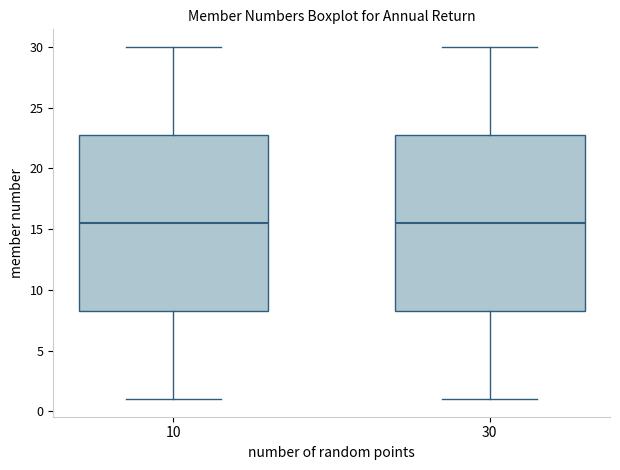

Reading left to right, read every box against the y-axis: the position of its median line, the range the box covers, and the ends of its whiskers. The values are not printed on the chart, so give them approximately, as read against the axis.

10: median 15.5, box 8.5 to 23.0, whiskers 1.0 to 30.0
30: median 15.5, box 8.5 to 23.0, whiskers 1.0 to 30.0